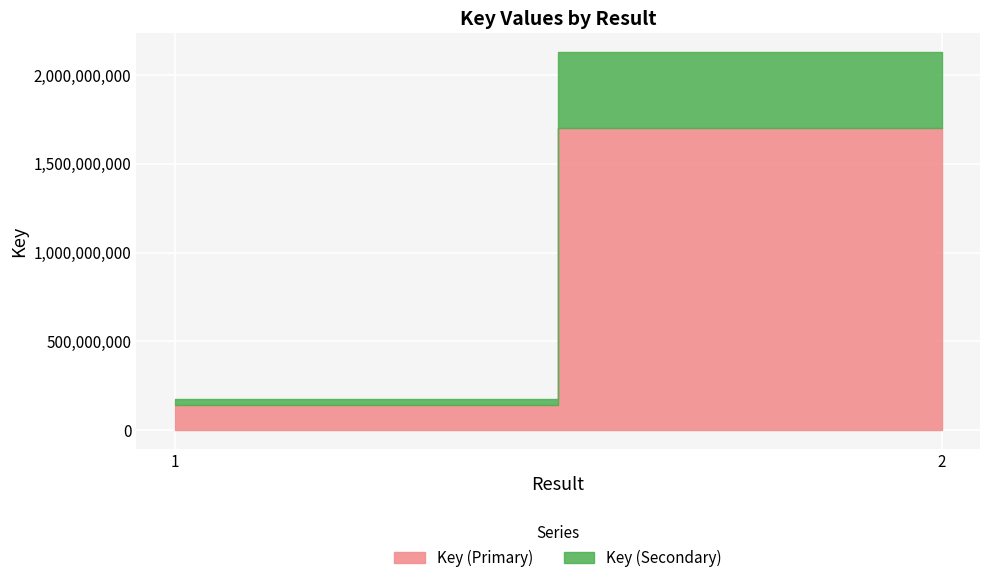

What is the sum of the values at 1 and 2?

2305404678